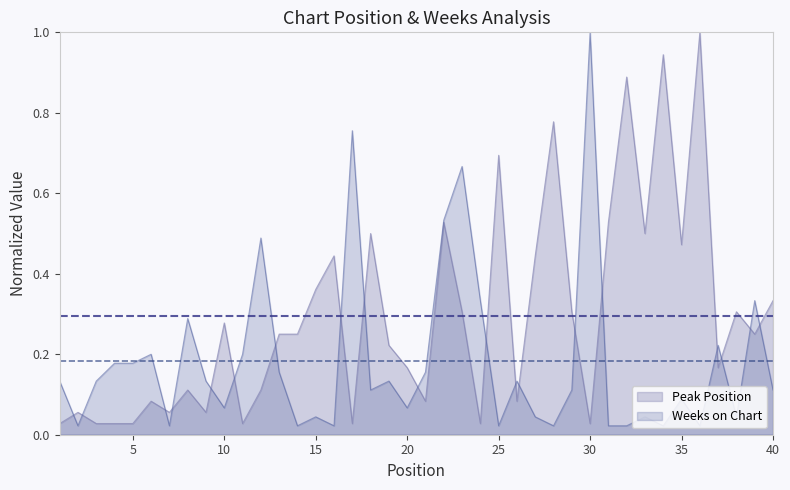

Reading right to left, extract all data points from this chart.

Peak Position: 0.3	0.2	0.3	0.2	1.0	0.5	0.9	0.5	0.9	0.5	0.0	0.3	0.8	0.4	0.1	0.7	0.0	0.3	0.5	0.1	0.2	0.2	0.5	0.0	0.4	0.4	0.2	0.2	0.1	0.0	0.3	0.1	0.1	0.1	0.1	0.0	0.0	0.0	0.1	0.0
Weeks on Chart: 0.1	0.3	0.0	0.2	0.0	0.1	0.0	0.0	0.0	0.0	1.0	0.1	0.0	0.0	0.1	0.0	0.3	0.7	0.5	0.2	0.1	0.1	0.1	0.8	0.0	0.0	0.0	0.2	0.5	0.2	0.1	0.1	0.3	0.0	0.2	0.2	0.2	0.1	0.0	0.1